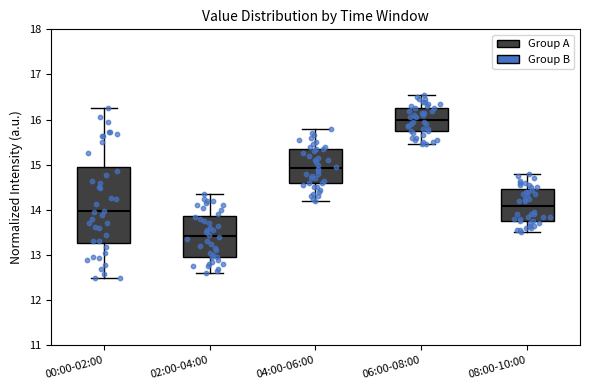

Which box's median line is the lowest?

02:00-04:00